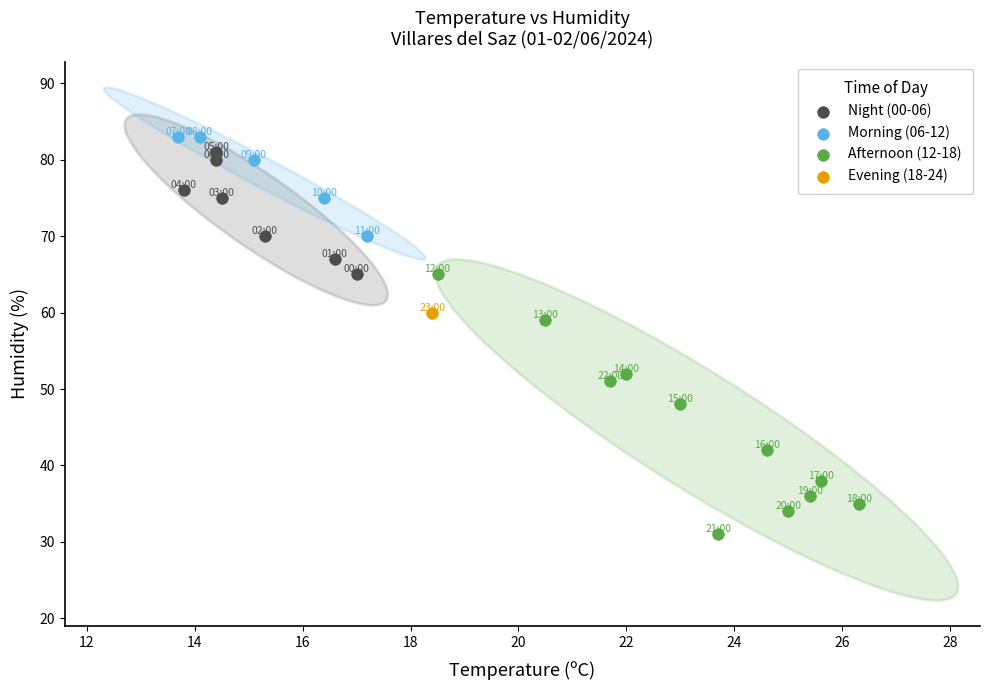

What are all the series names shown in the legend?

Night (00-06), Morning (06-12), Afternoon (12-18), Evening (18-24)